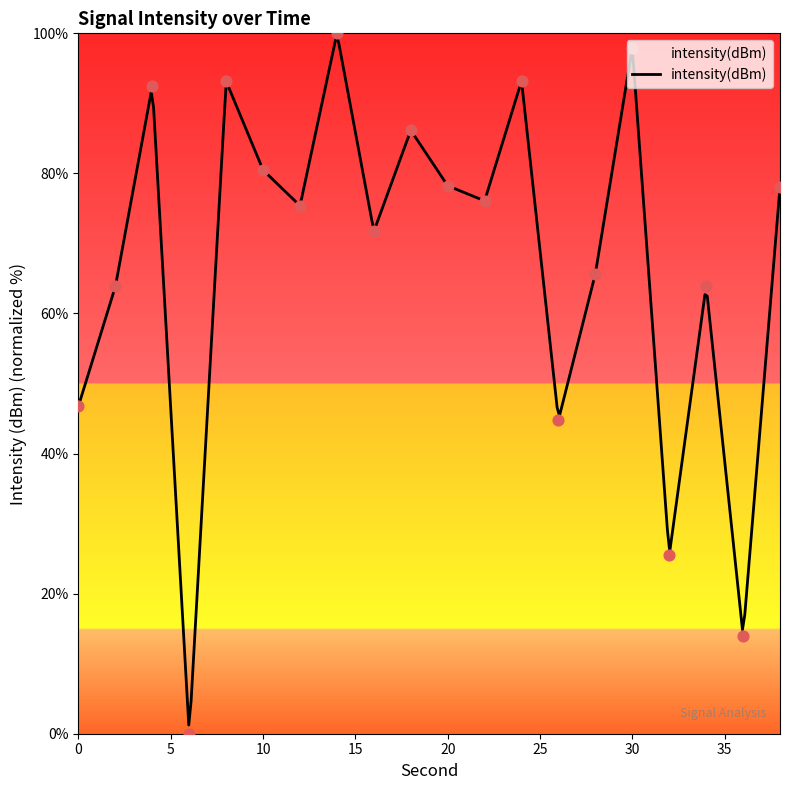

Approximately how many times larger is the value at 34 compared to 10?

0.8